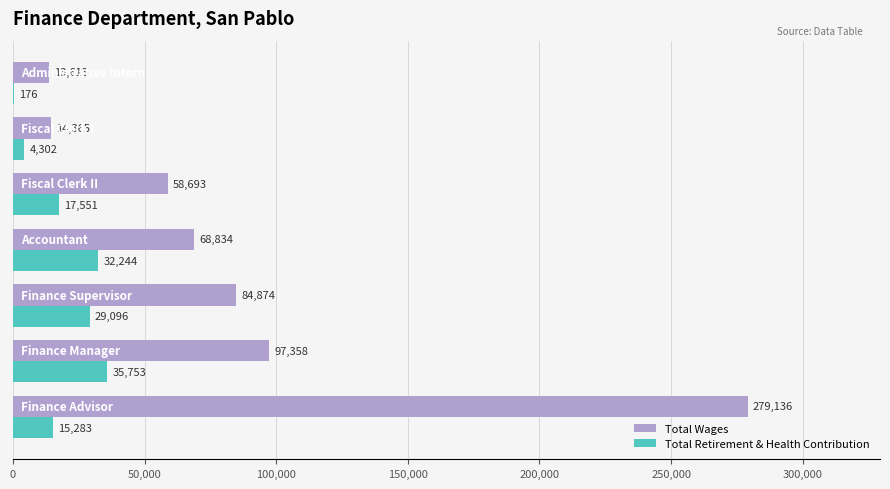

What is the maximum value shown in the chart?

279136